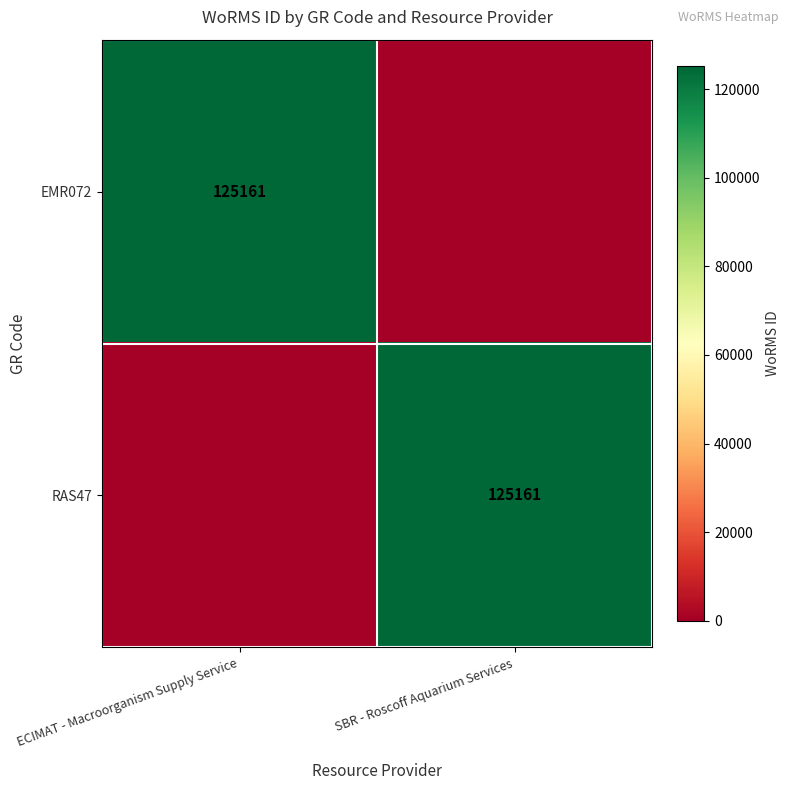

The EMR072 series shows 83035 at ECIMAT - Macroorganism Supply Service. True or false?

False